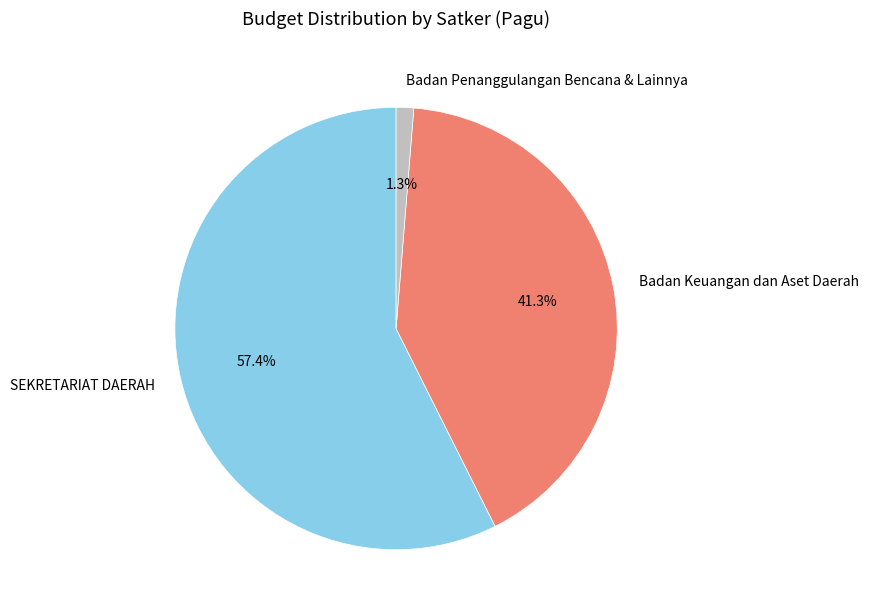

Which category has the biggest portion of the pie?

SEKRETARIAT DAERAH